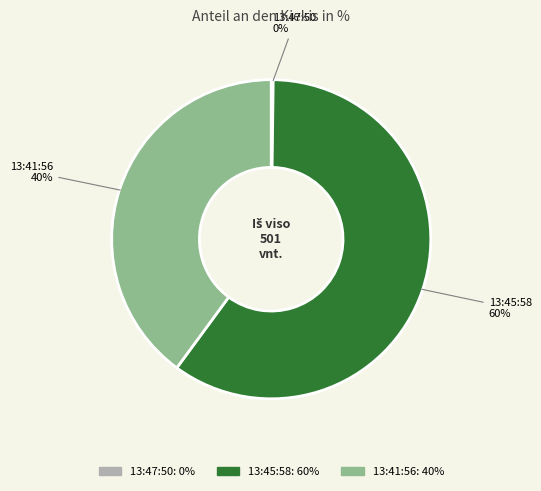

Which slice is the largest?

13:45:58